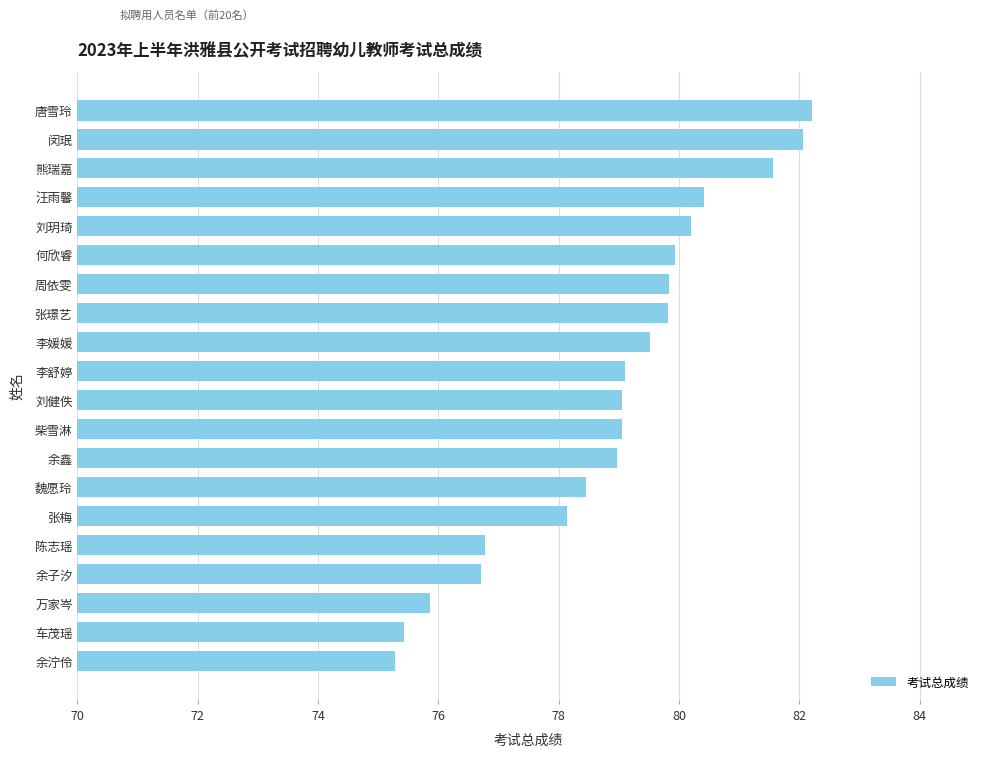

What is the difference between the maximum and second lowest values?

6.8